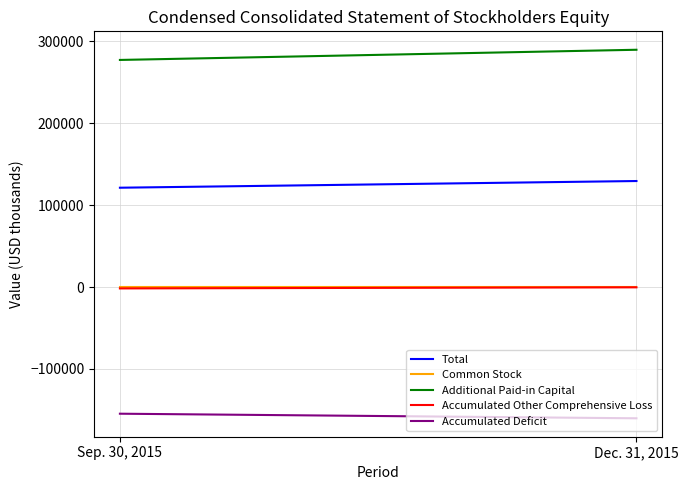

What is the minimum value for Accumulated Deficit?

-160307